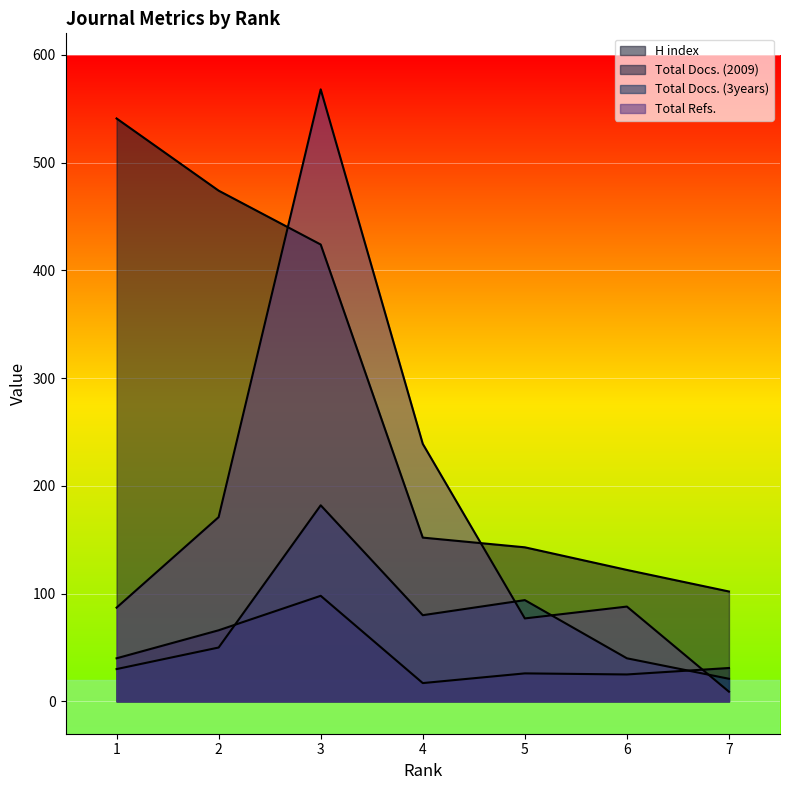

True or false: Total Docs. (3years) has a value of 80 at 4.

True